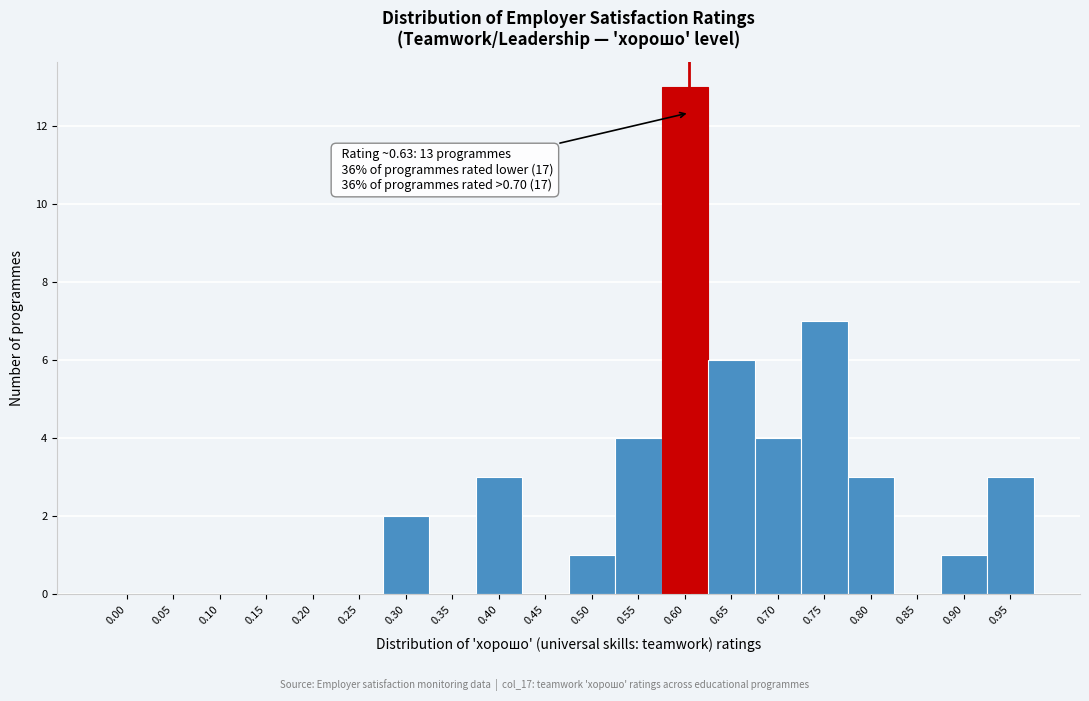

Reading left to right, transcribe all the data shown in this chart.

0.00=0	0.05=0	0.10=0	0.15=0	0.20=0	0.25=0	0.30=2	0.35=0	0.40=3	0.45=0	0.50=1	0.55=4	0.60=13	0.65=6	0.70=4	0.75=7	0.80=3	0.85=0	0.90=1	0.95=3